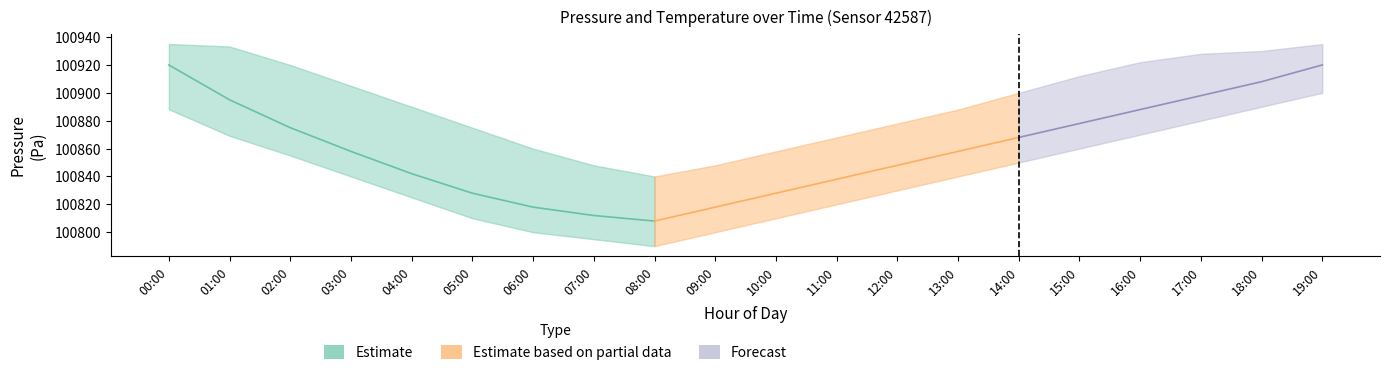

What is the difference between the maximum and second lowest values in the pressure_mid series?

108.0